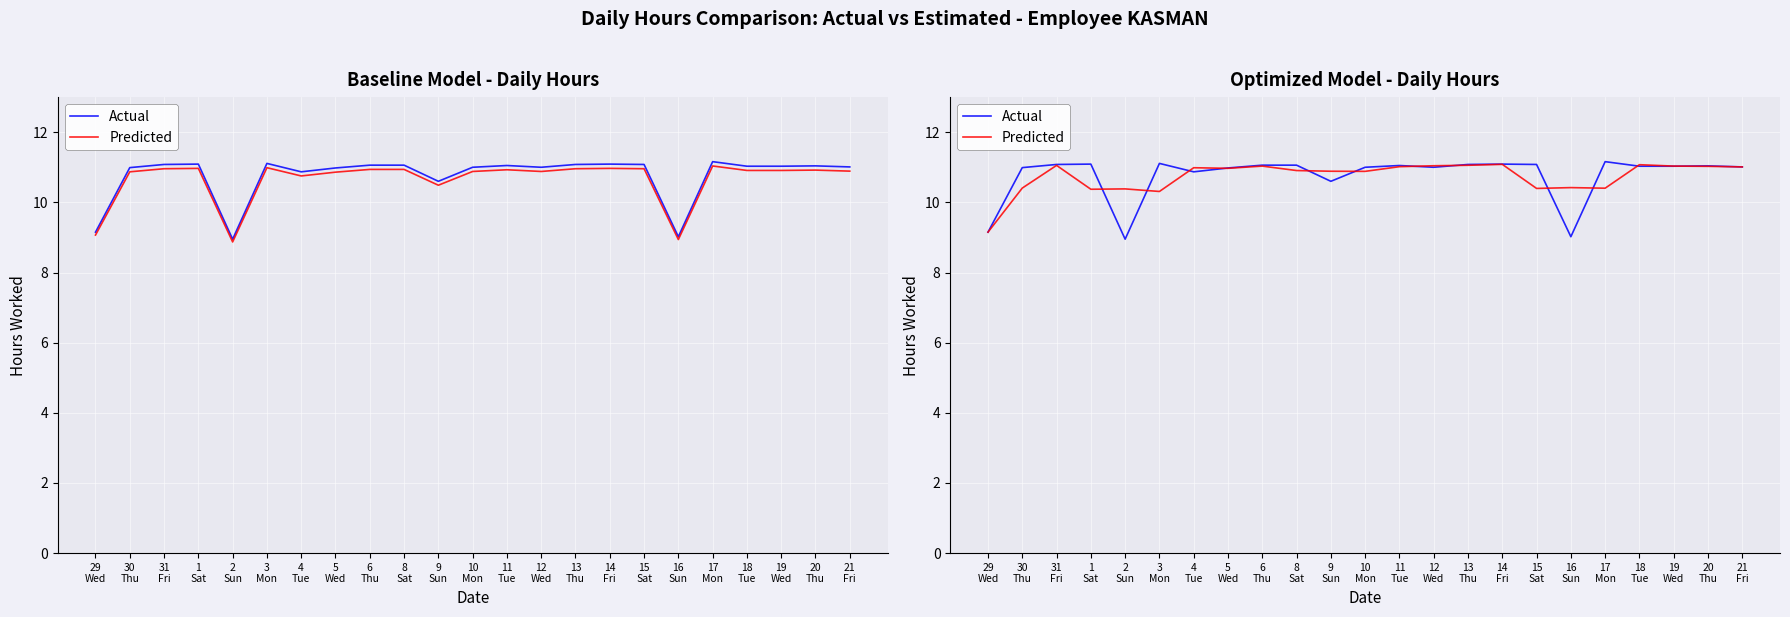

Between which two adjacent categories do Predicted and Actual first intersect?

1
Sat and 2
Sun